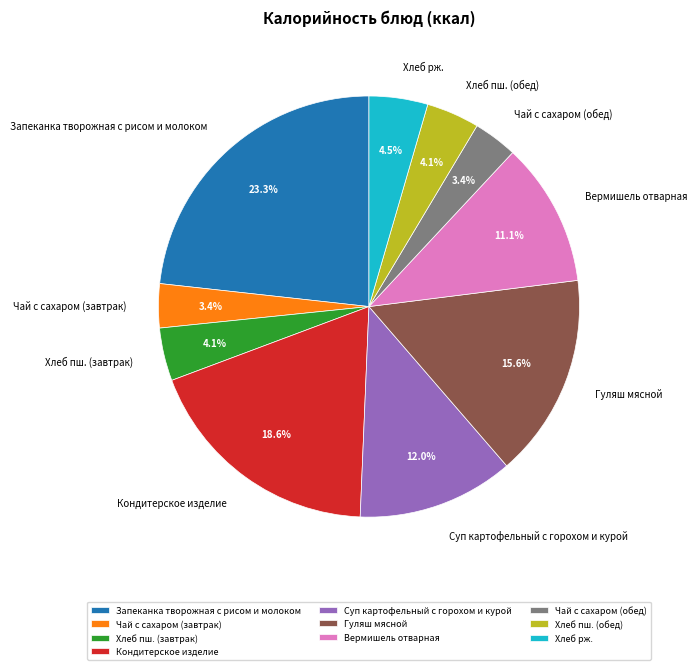

To the nearest percent, what portion does Чай с сахаром (завтрак) represent?

3%